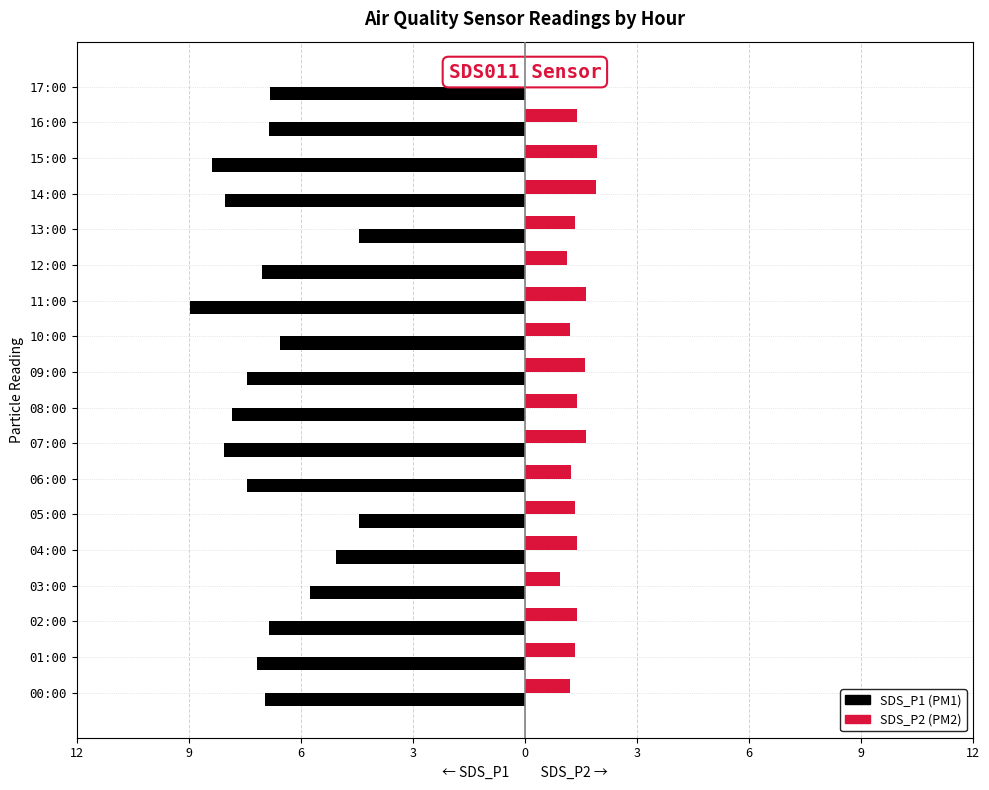

What is the value of the SDS_P2 bar at the 16th from the left?

1.9